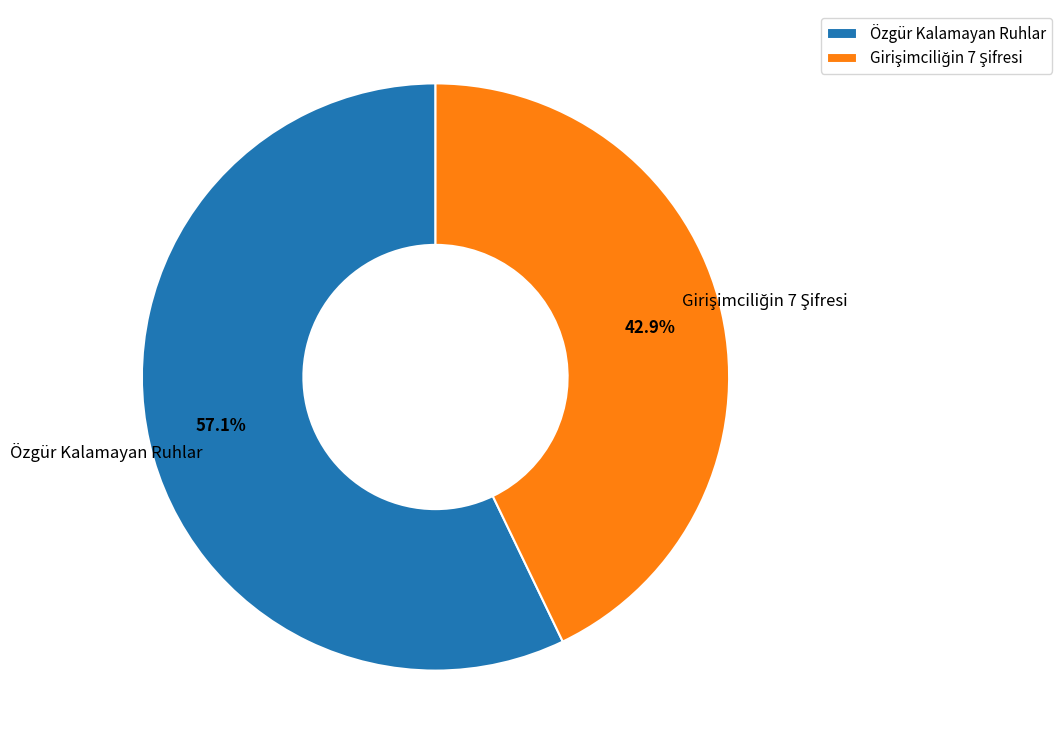

What percentage is NOT represented by Özgür Kalamayan Ruhlar?

42.9%